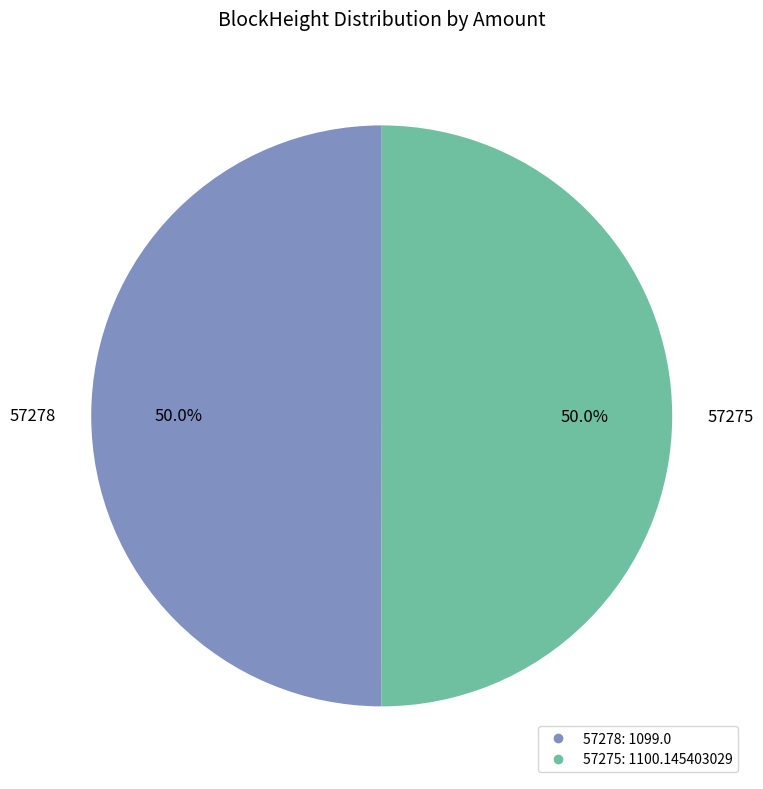

Combined, what portion of the pie is 57275 and 57278?

100.0%